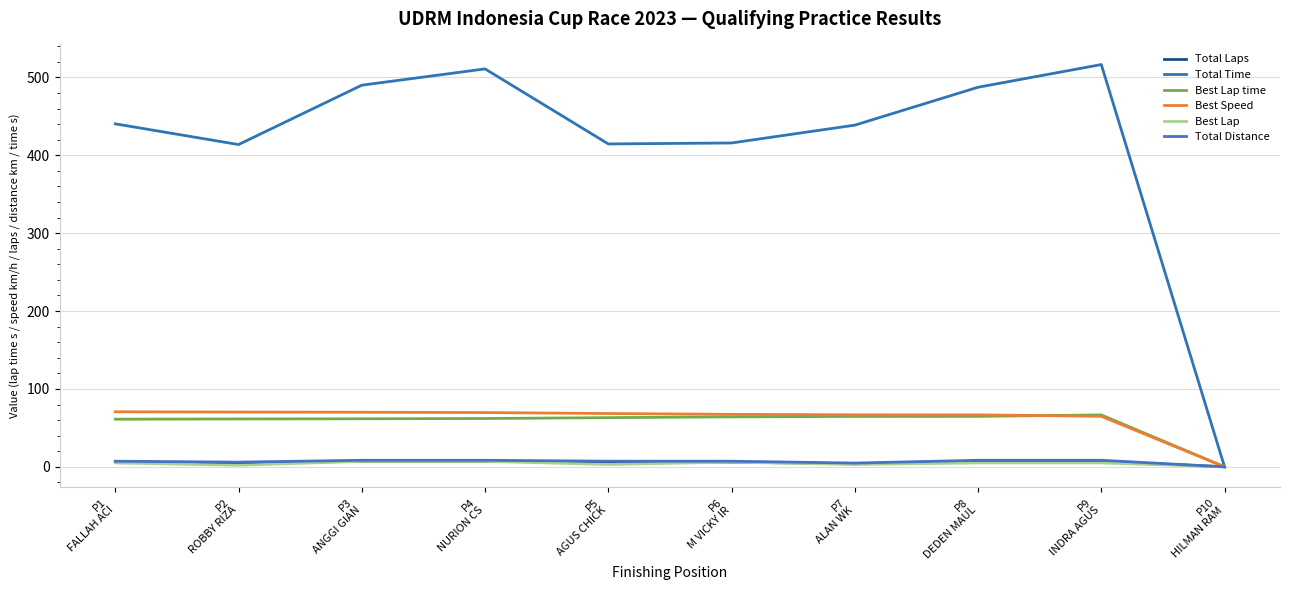

What is the average value of the Best Speed series?

61.5